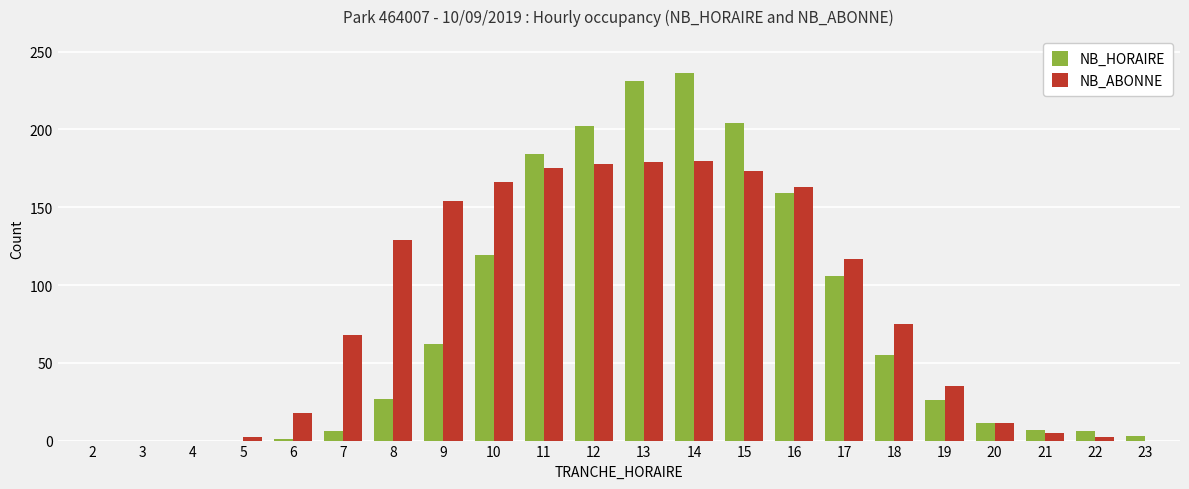

True or false: NB_ABONNE has a value of 43 at 17.

False